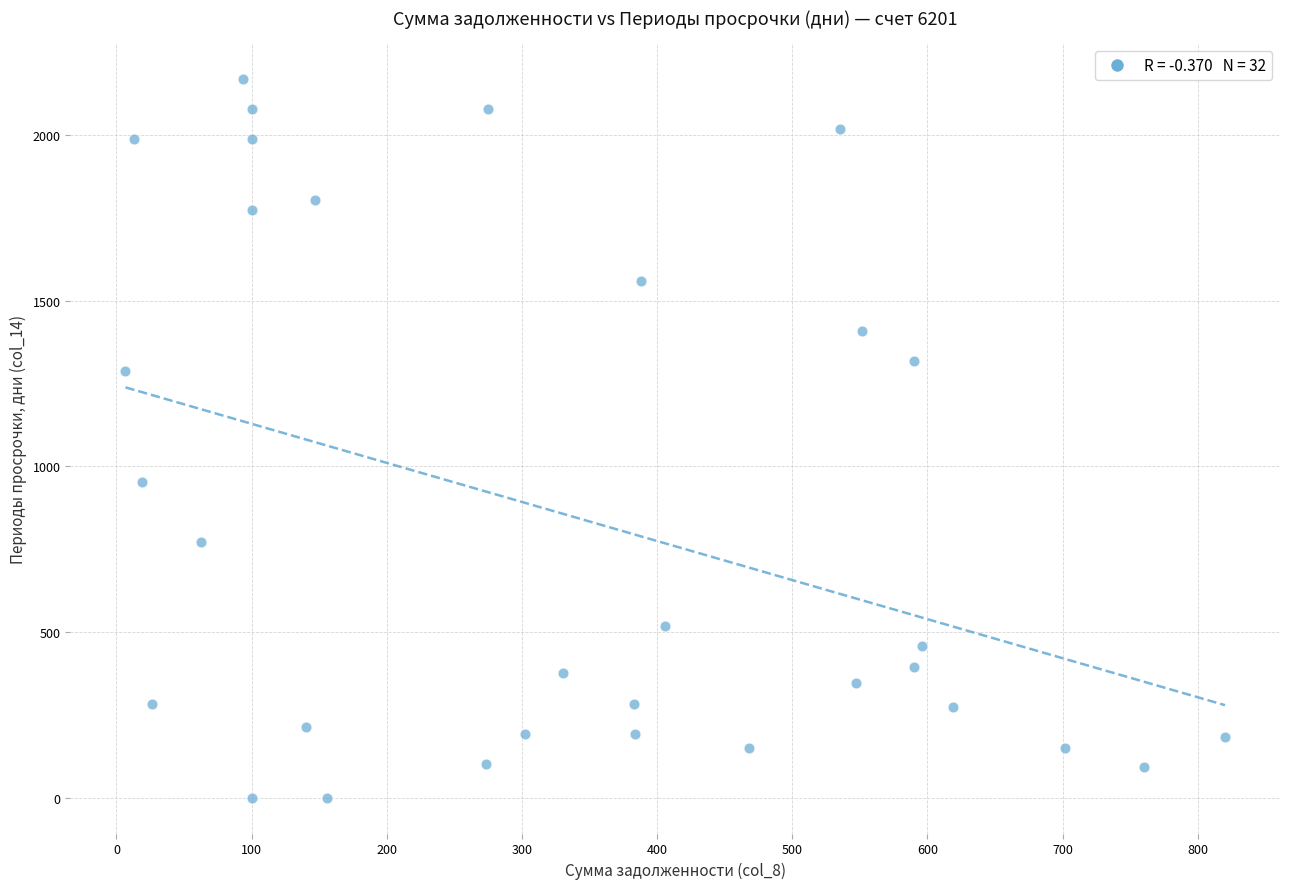

What is the range of Y values (max minus min)?

2169.7